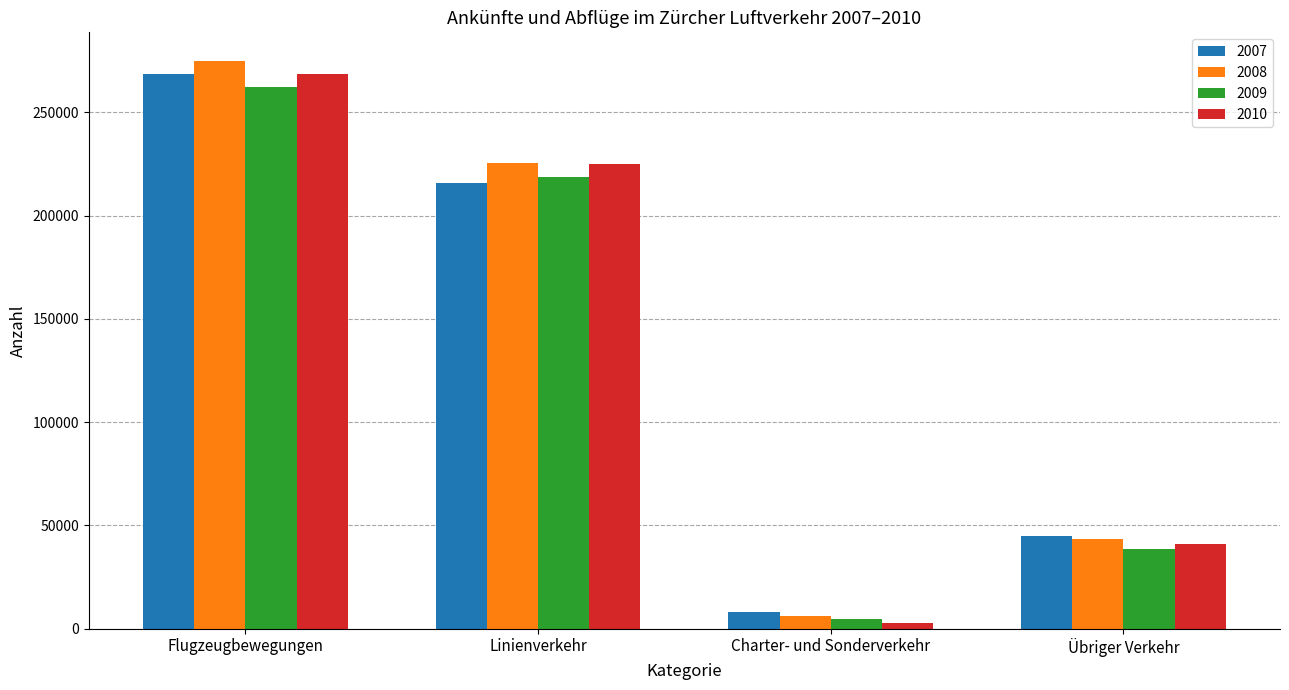

How many data points in 2008 are less than 225546?

2